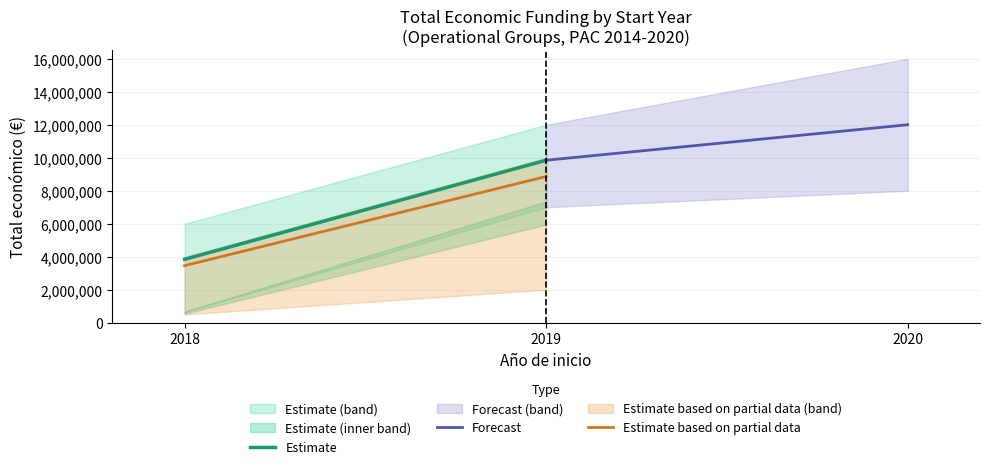

What is the maximum value for Estimate based on partial data?

8863138.8